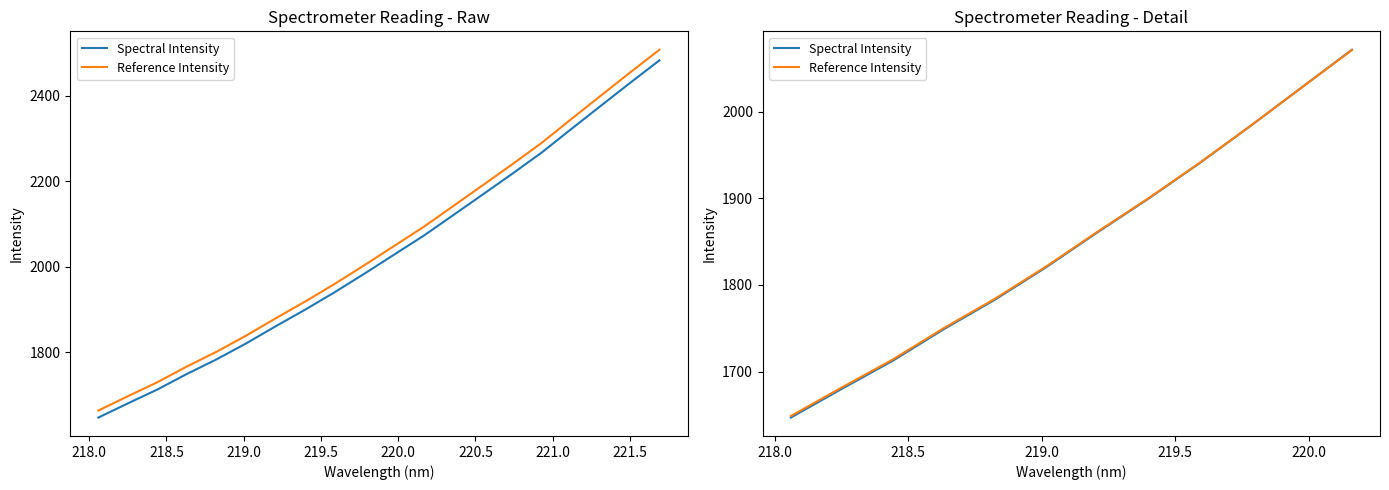

What is the sum of all Spectral Intensity values?

22174.4